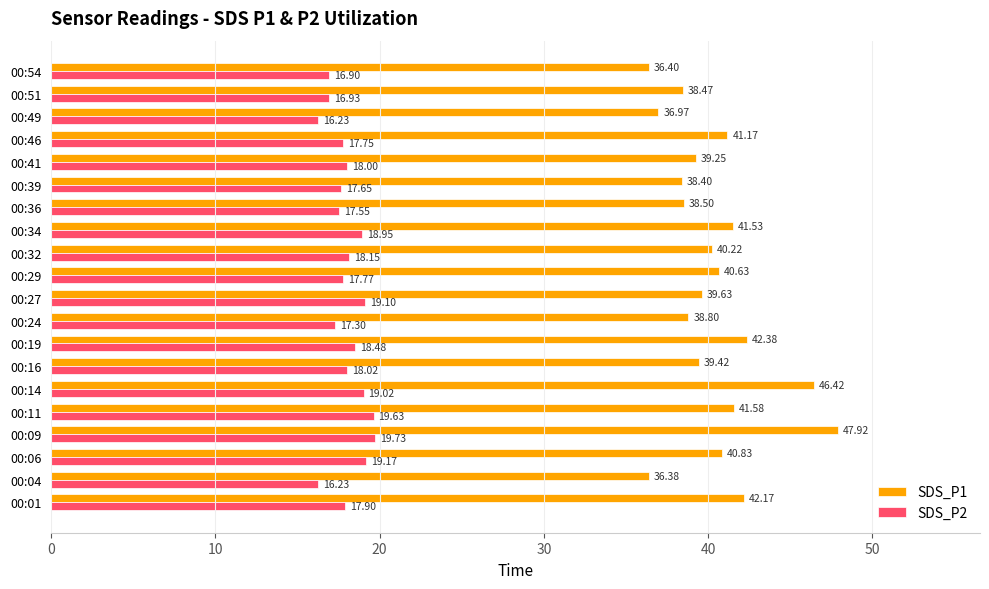

What are all the series names shown in the legend?

SDS_P1, SDS_P2